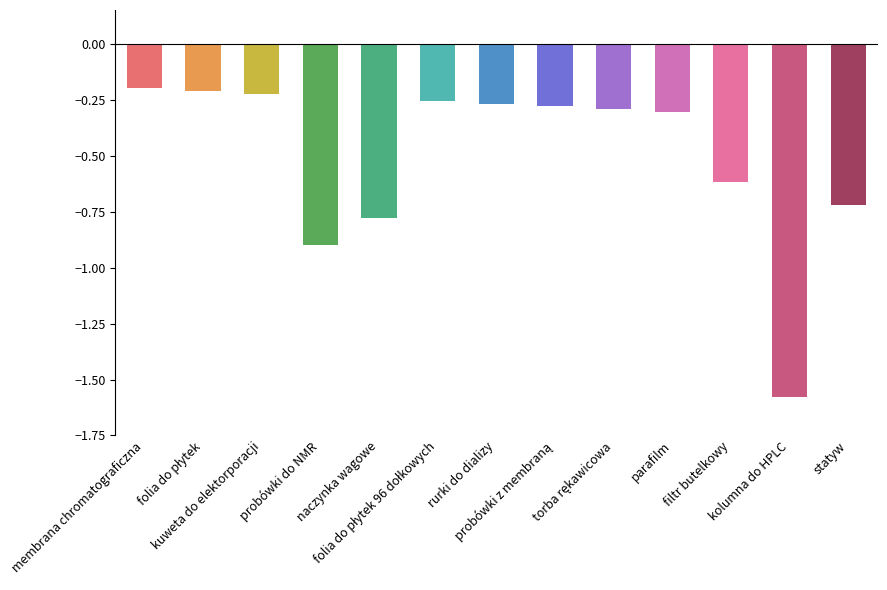

What is the difference between the values at kuweta do elektorporacji and torba rękawicowa?

0.1